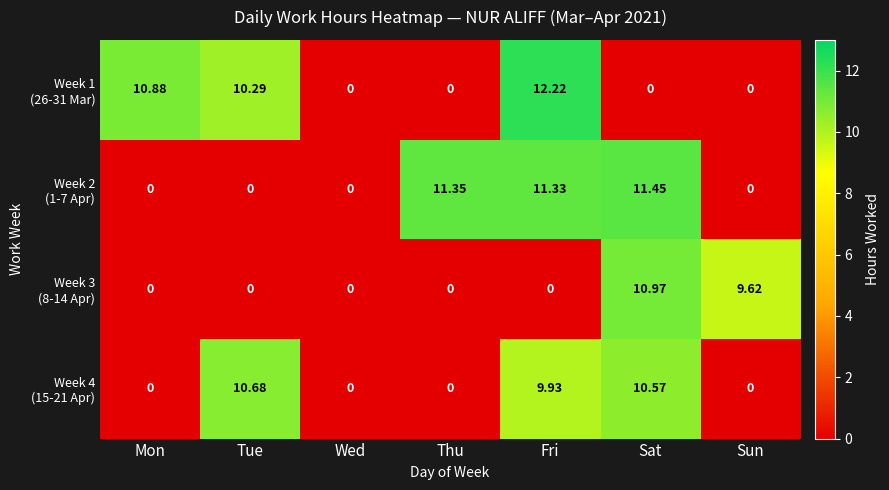

At which category is the sum across all series the highest?

Fri